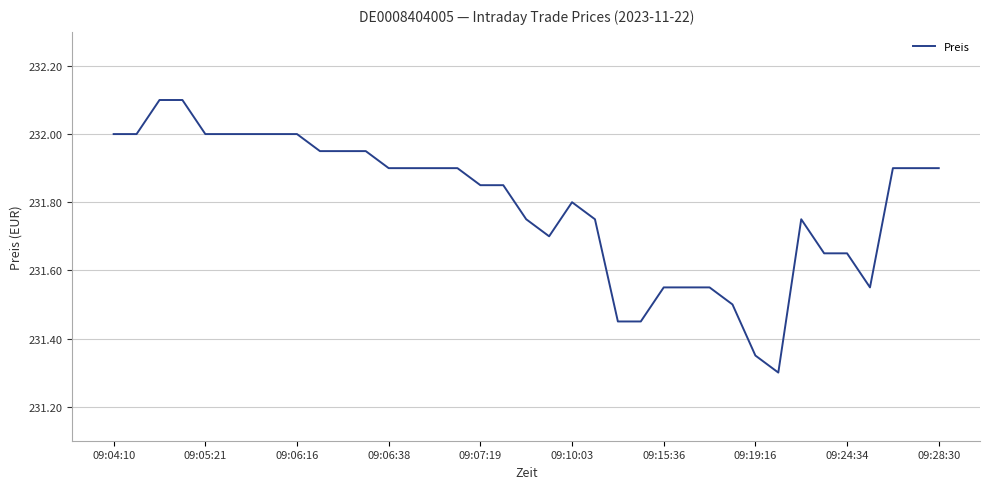

What is the difference between the maximum and minimum values?

0.8